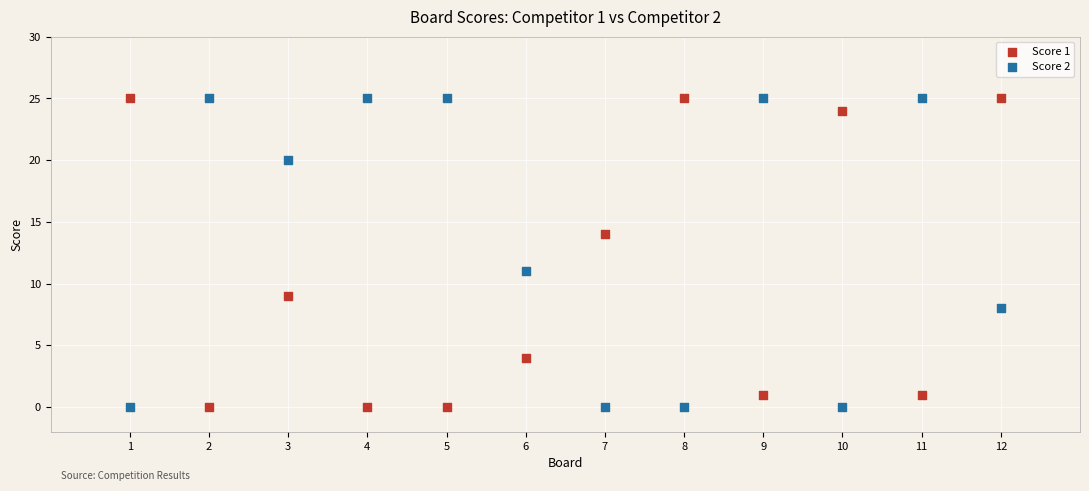

What is the X range (max minus min) for the scatter plot?

11